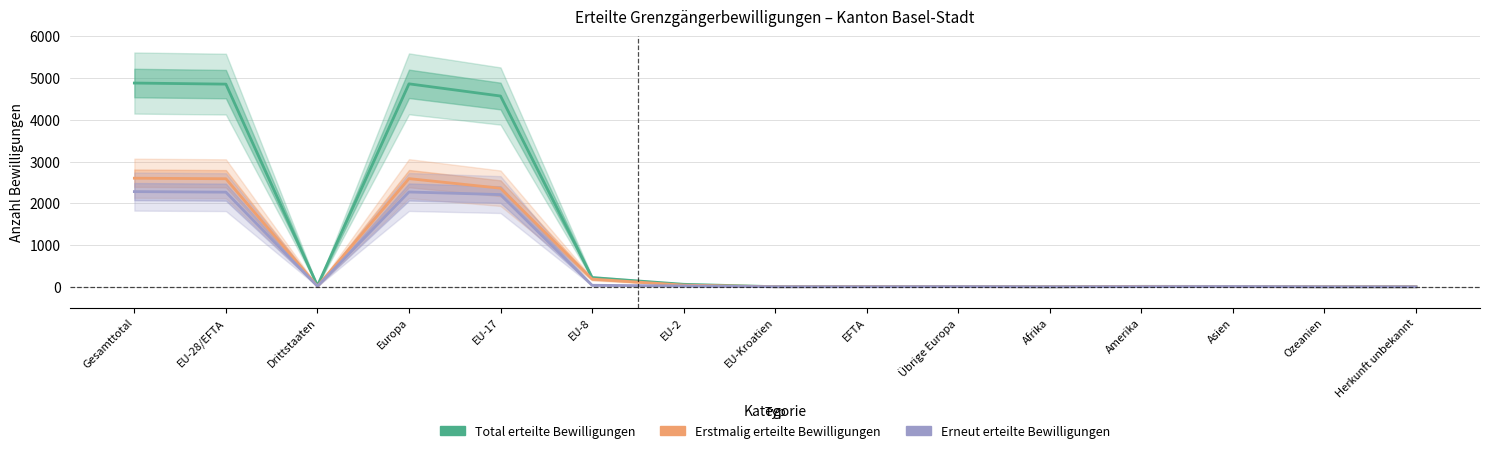

True or false: Erneut erteilte Bewilligungen and Total erteilte Bewilligungen intersect in this chart.

False